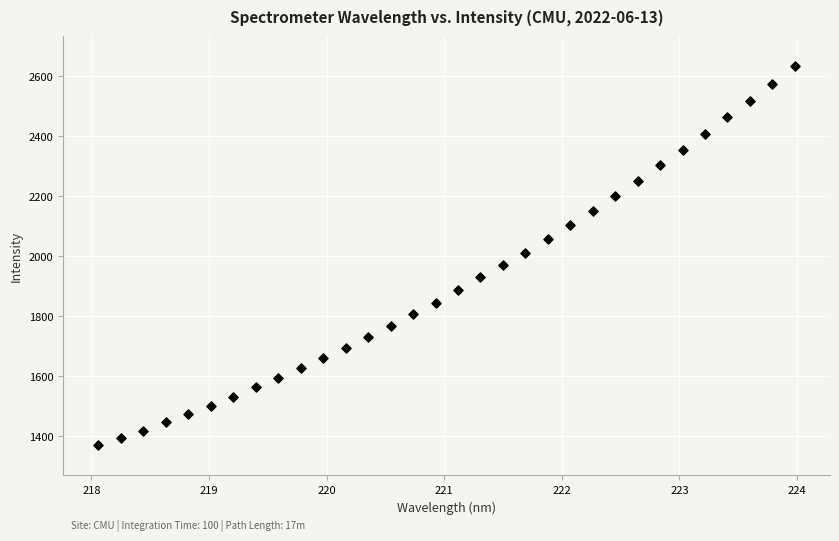

What is the range of Y values (max minus min)?

1265.2